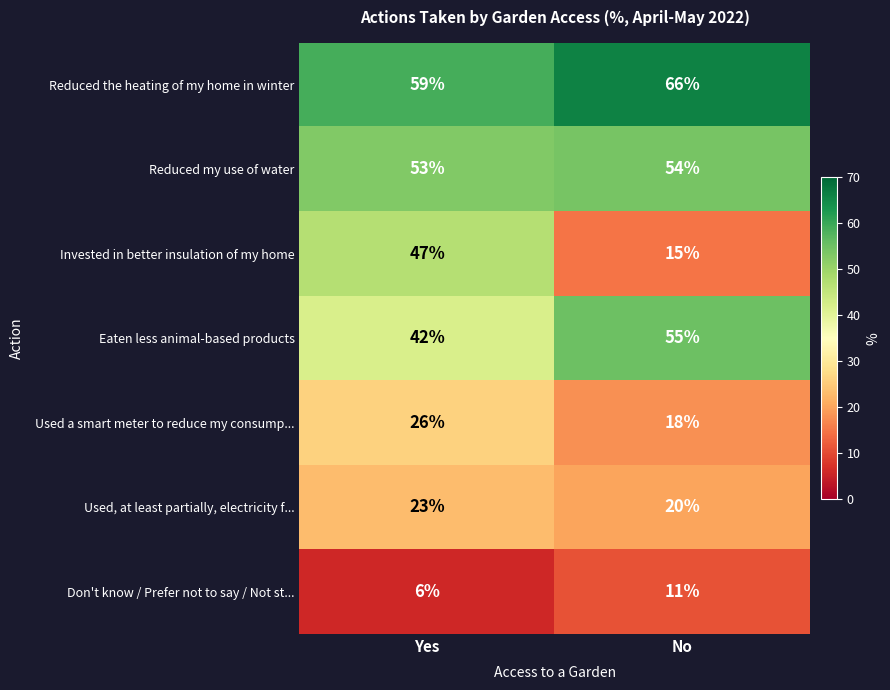

What is the maximum value shown in the chart?

66